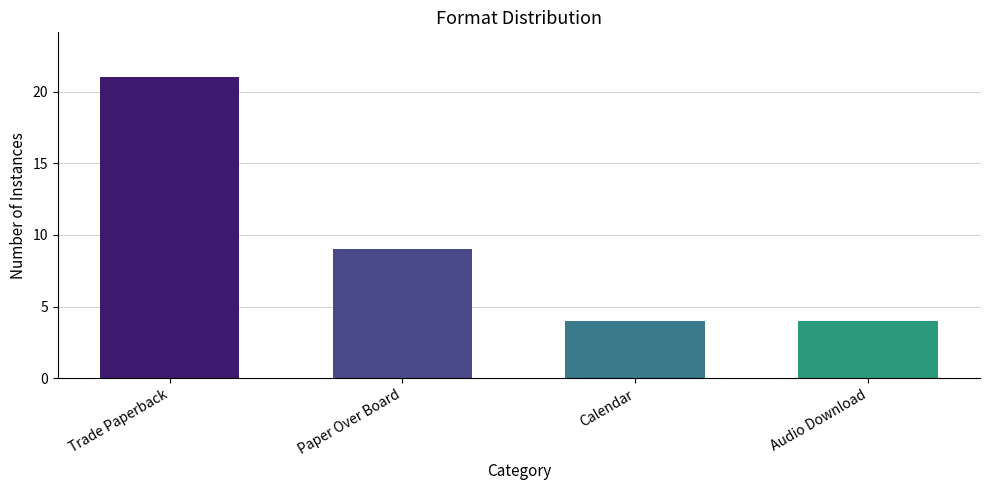

What is the change in value from Trade Paperback to Paper Over Board?

-12